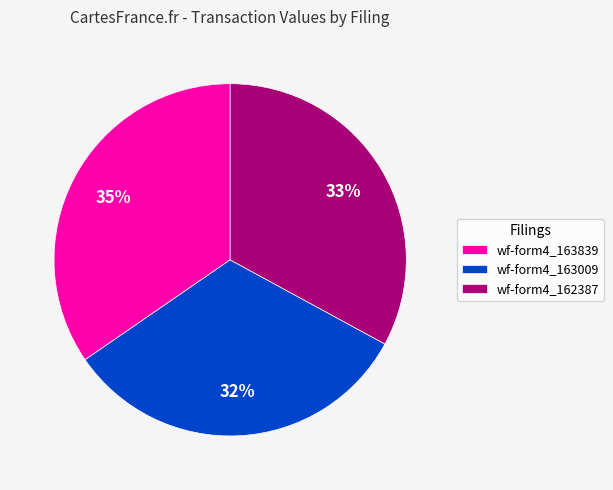

What is the largest slice in the pie chart?

wf-form4_163839